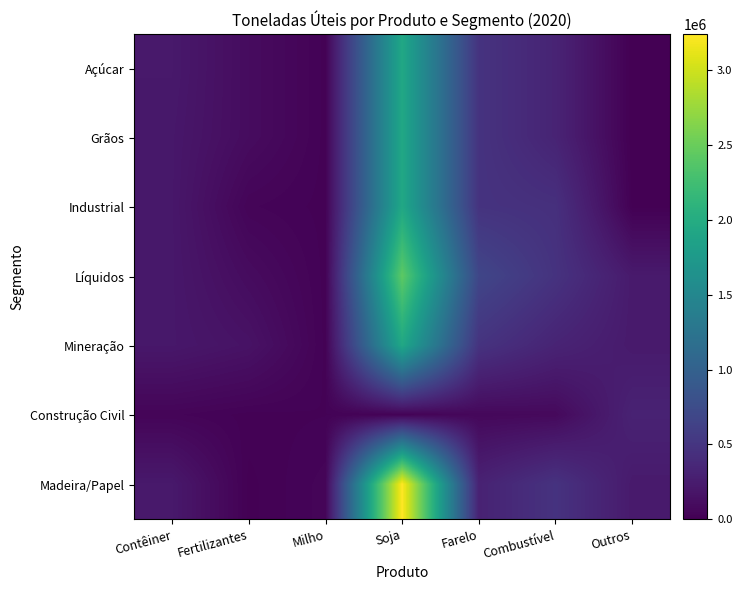

Which series has the widest spread of values?

Madeira/Papel